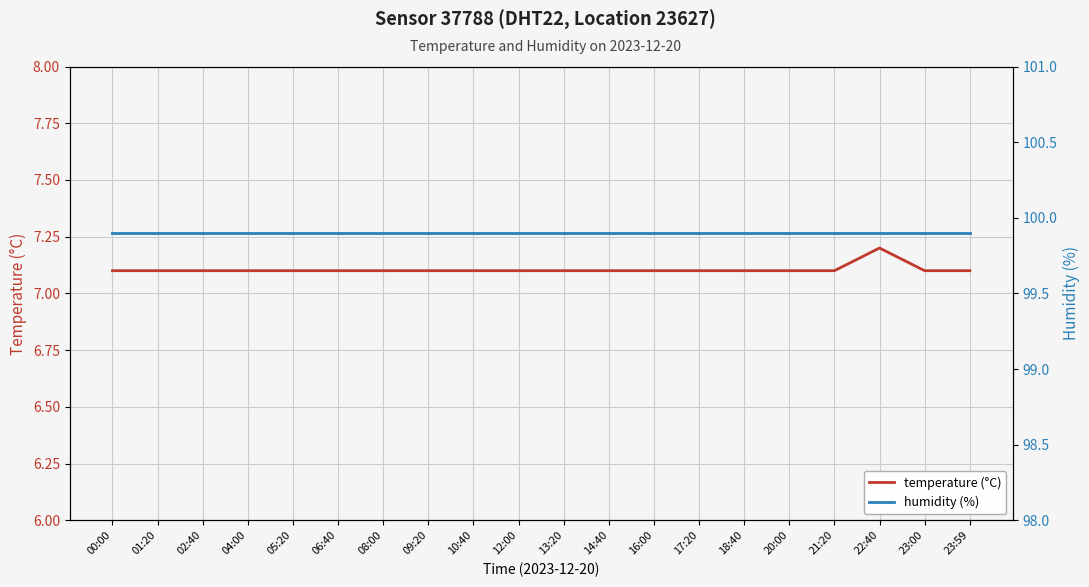

Does the chart display data point markers on the line(s)?

No